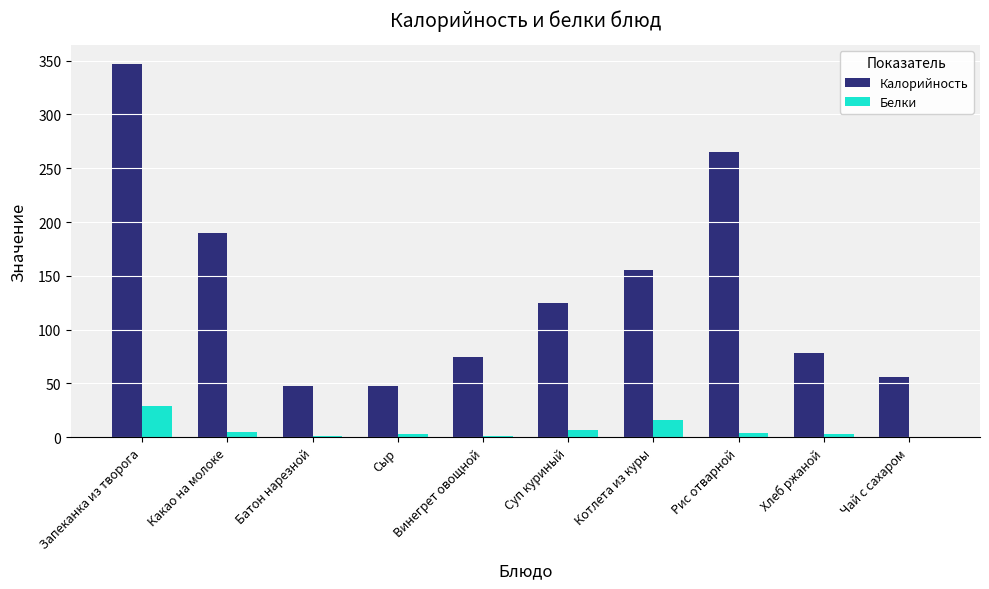

The Калорийность series shows 48.0 at Батон нарезной. True or false?

True